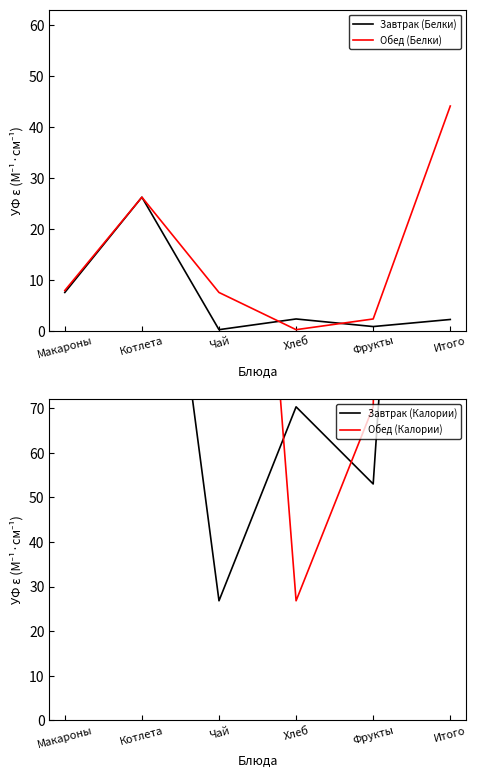

True or false: Обед (Калории) has more than 2 interior local peaks.

False